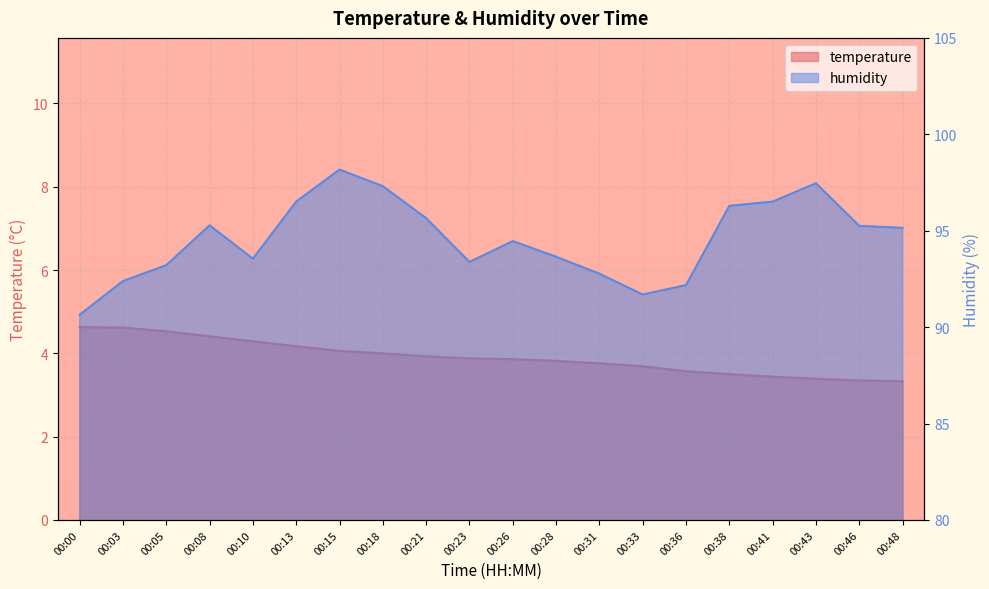

Is the value of humidity at 00:38 greater than the value of temperature at 00:03?

Yes